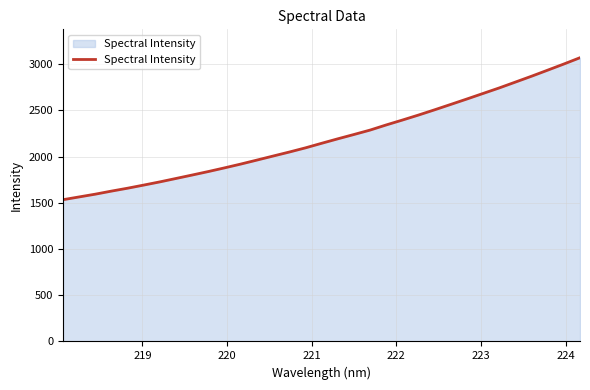

What is the greatest value displayed?

3068.3